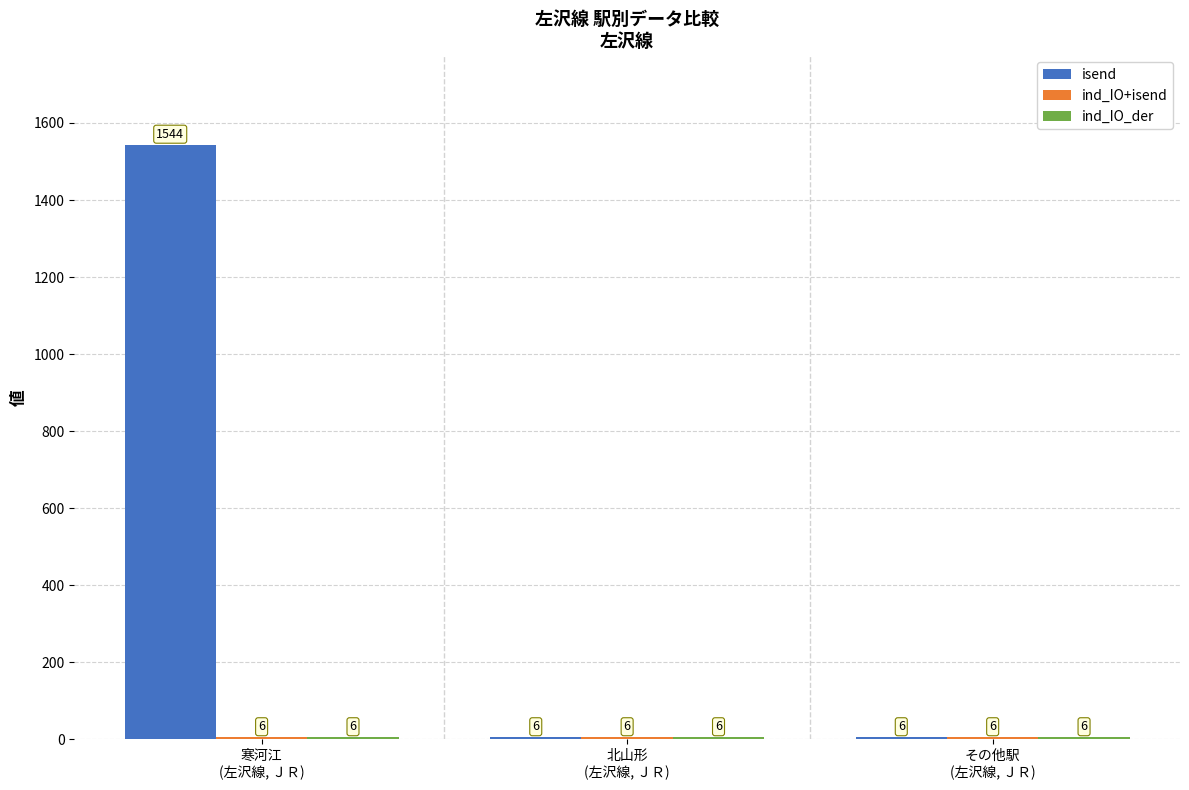

How many isend values are between 6 and 1544?

3